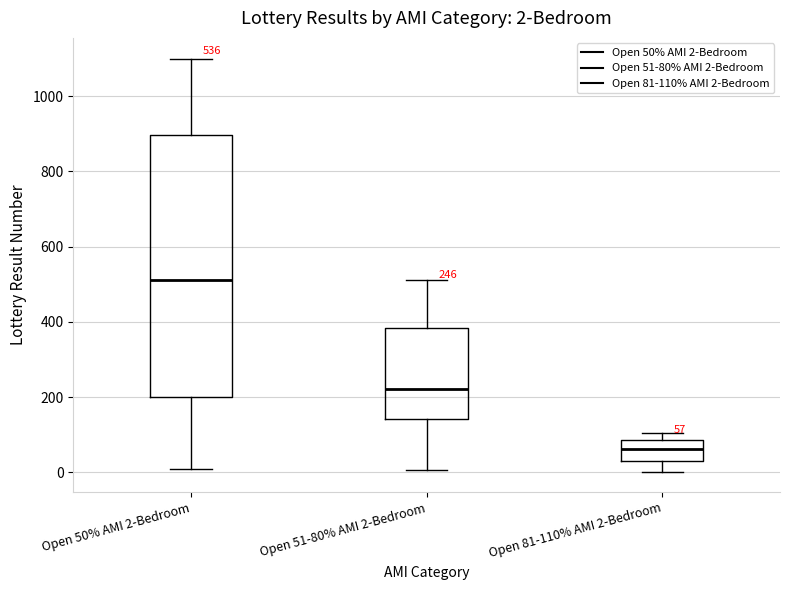

Which box's median line is the highest?

Open 50% AMI 2-Bedroom